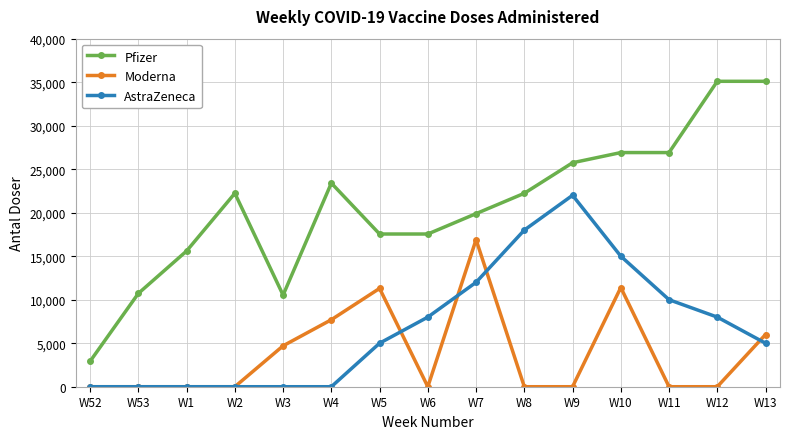

Count the Moderna values in the range 0 to 7700.

12